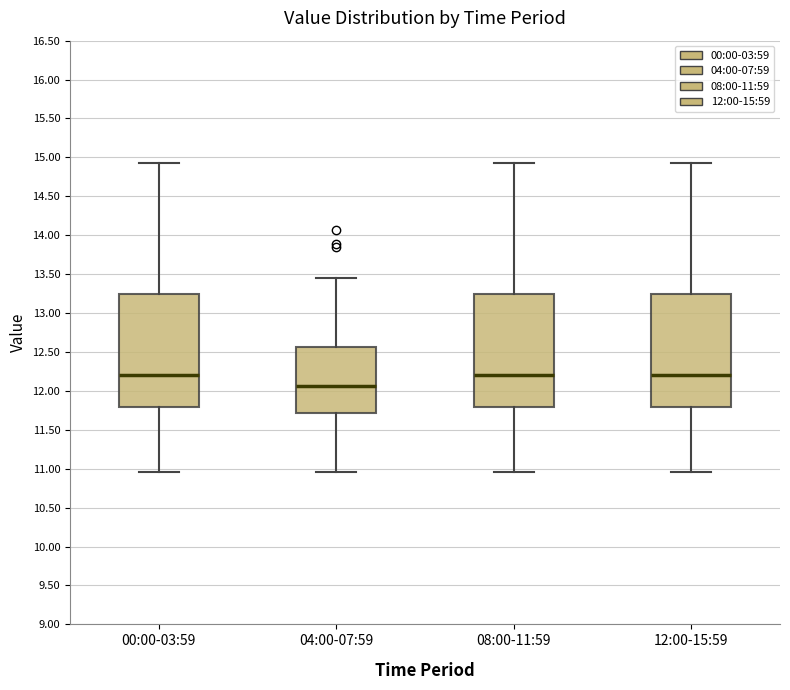

Reading left to right, transcribe this box plot: for each box, give where its median line is, the range the box spans, and where its two whiskers end, as read against the y-axis. The values are not printed on the chart, so give them approximately, as read against the axis.

00:00-03:59: median 12.20, box 11.80 to 13.25, whiskers 10.95 to 14.95
04:00-07:59: median 12.05, box 11.70 to 12.55, whiskers 10.95 to 13.45
08:00-11:59: median 12.20, box 11.80 to 13.25, whiskers 10.95 to 14.95
12:00-15:59: median 12.20, box 11.80 to 13.25, whiskers 10.95 to 14.95